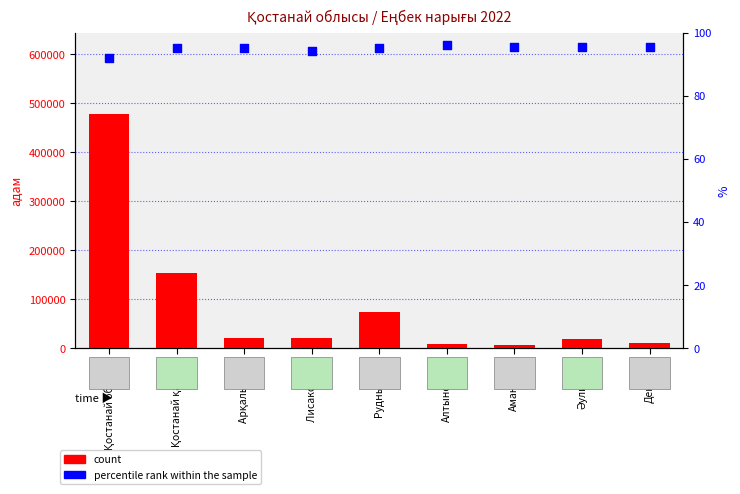

What is the total value across all series at Алтынсарин?

7390.9